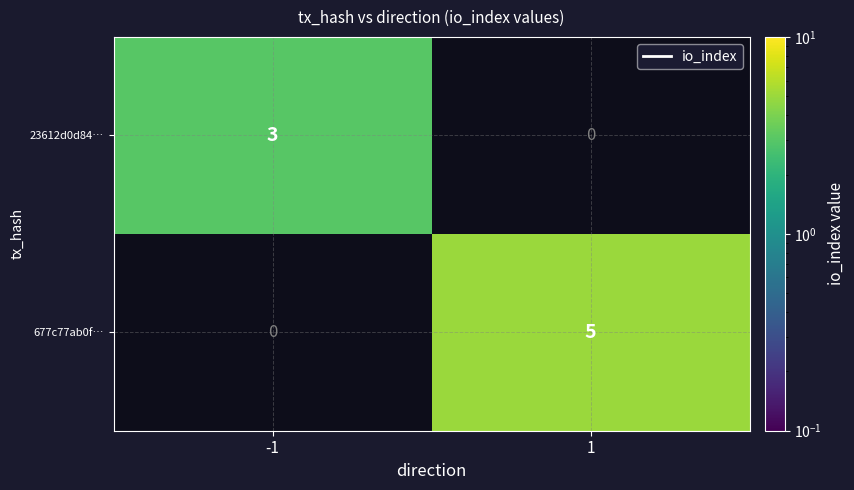

Which label corresponds to the largest value in the chart?

1